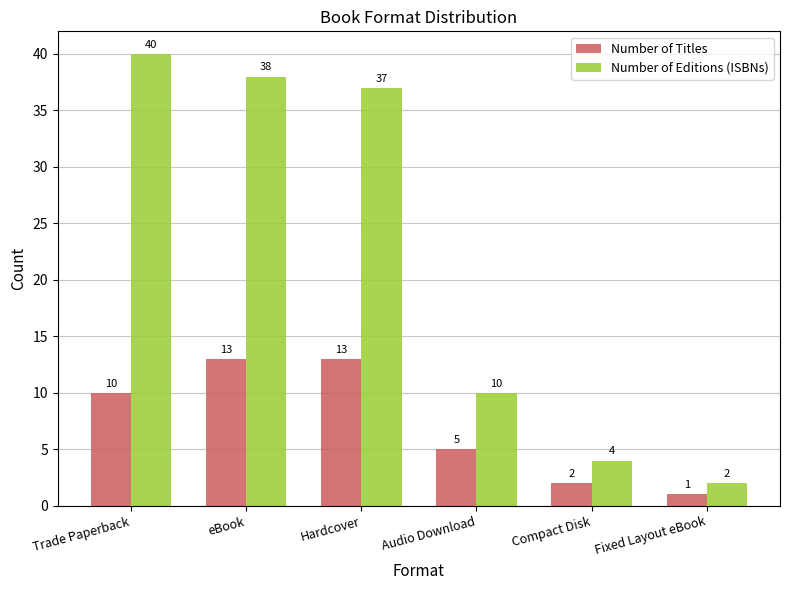

What is the label of the 2nd bar from the left?

eBook